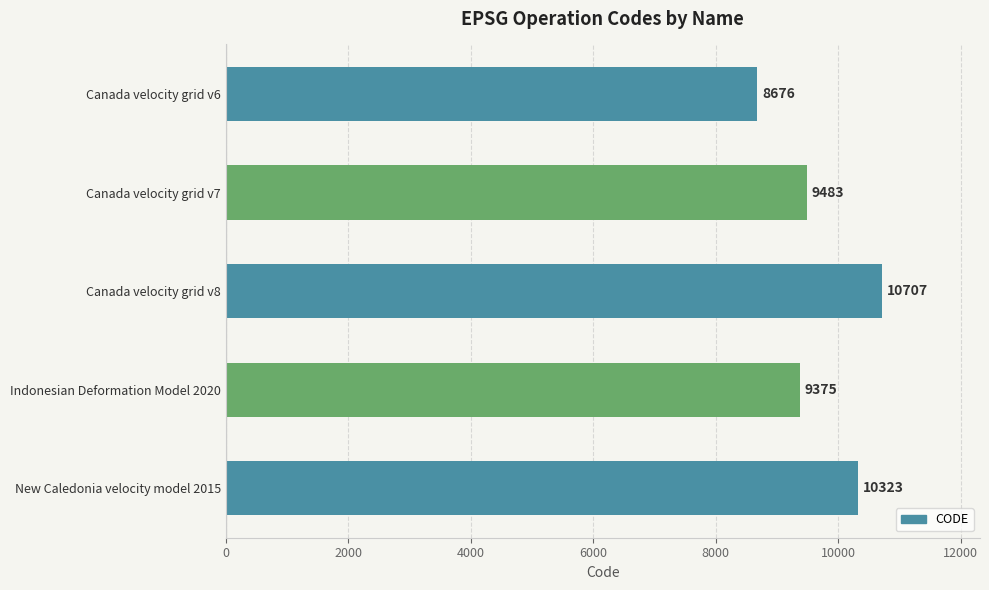

What is the difference between the maximum and minimum values?

2031